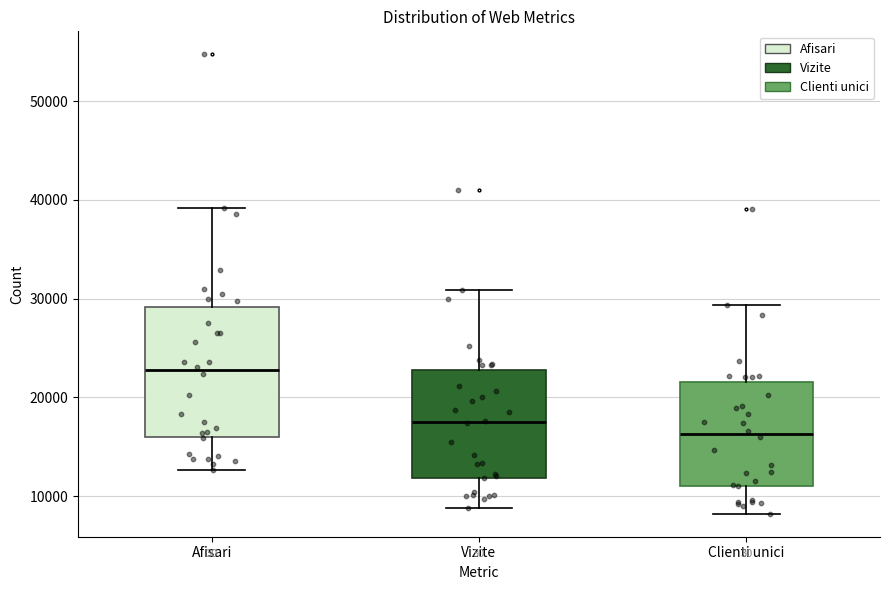

Comparing the boxes themselves (not the whiskers), which one is the tallest?

Afisari